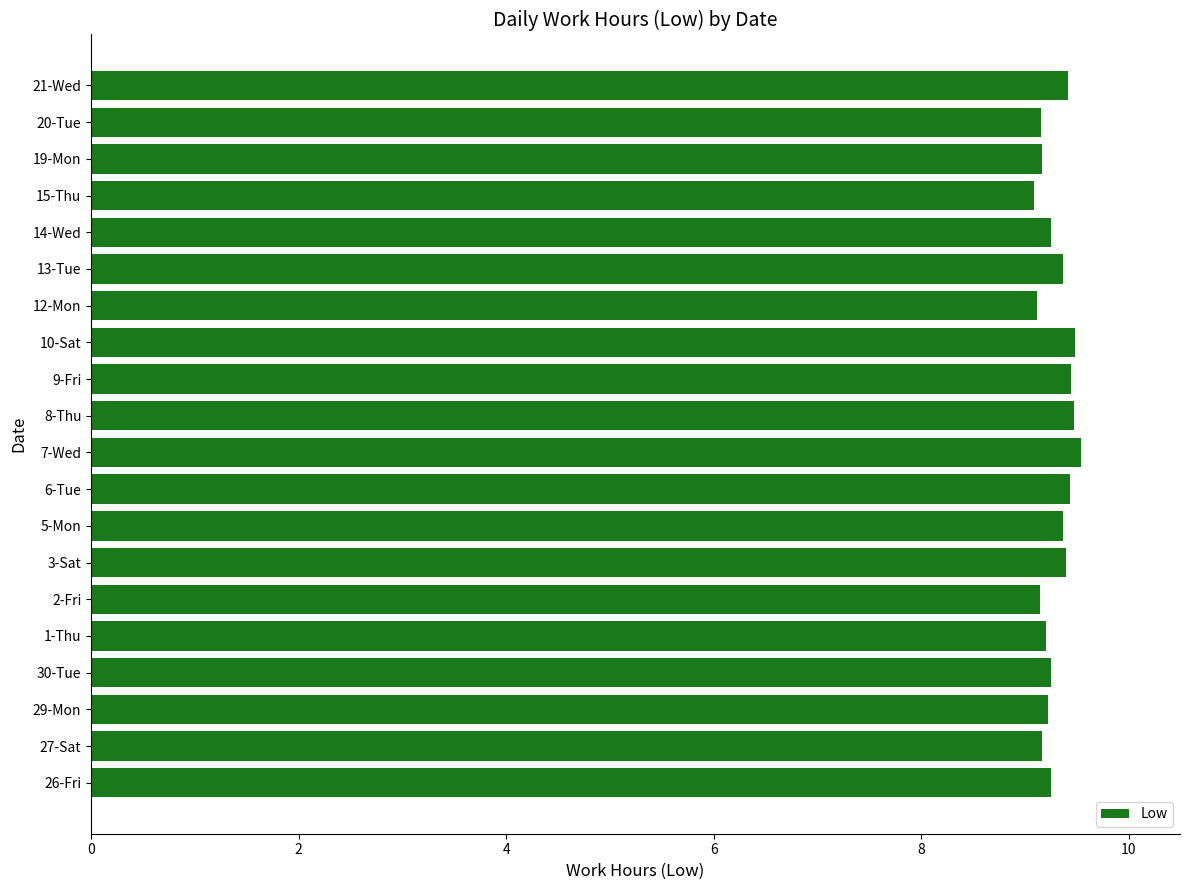

Does the chart contain any negative values?

No